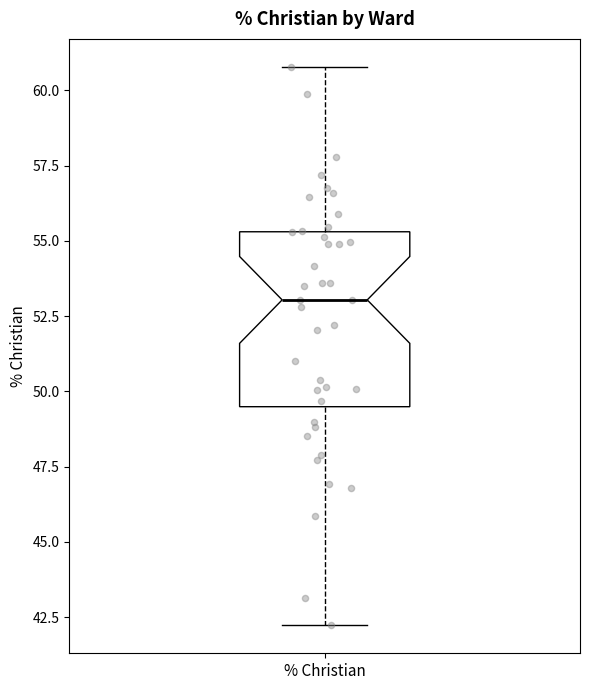

Transcribe this box plot: give where the median line is, the range the box spans, and where the two whiskers end, as read against the y-axis. The values are not printed on the chart, so give them approximately, as read against the axis.

median 53.0, box 49.5 to 55.5, whiskers 42.0 to 61.0